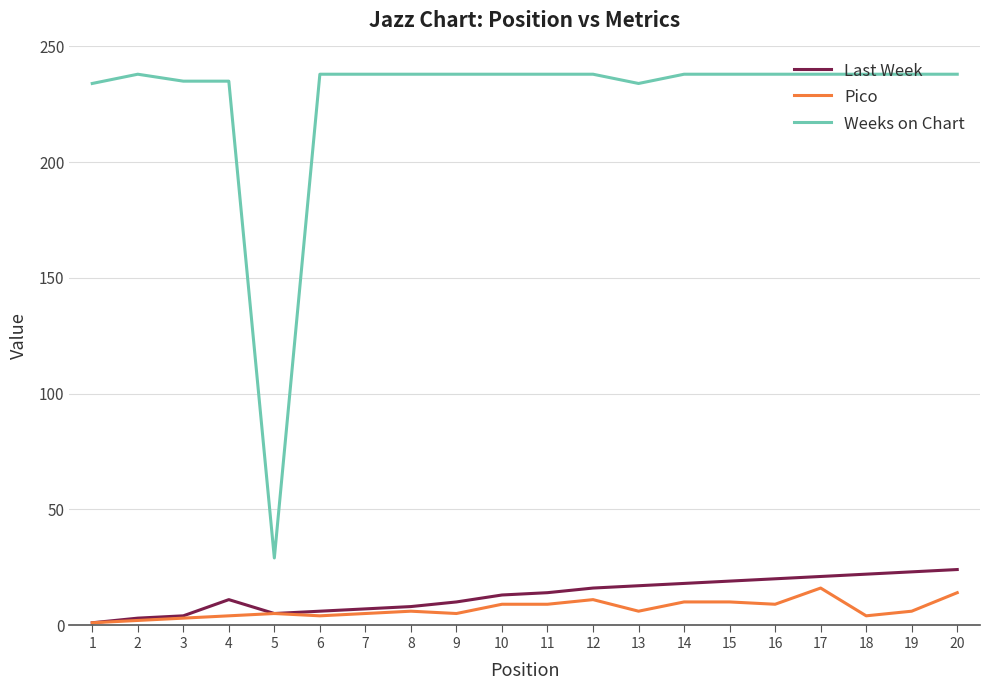

What is the minimum value for Weeks on Chart?

29